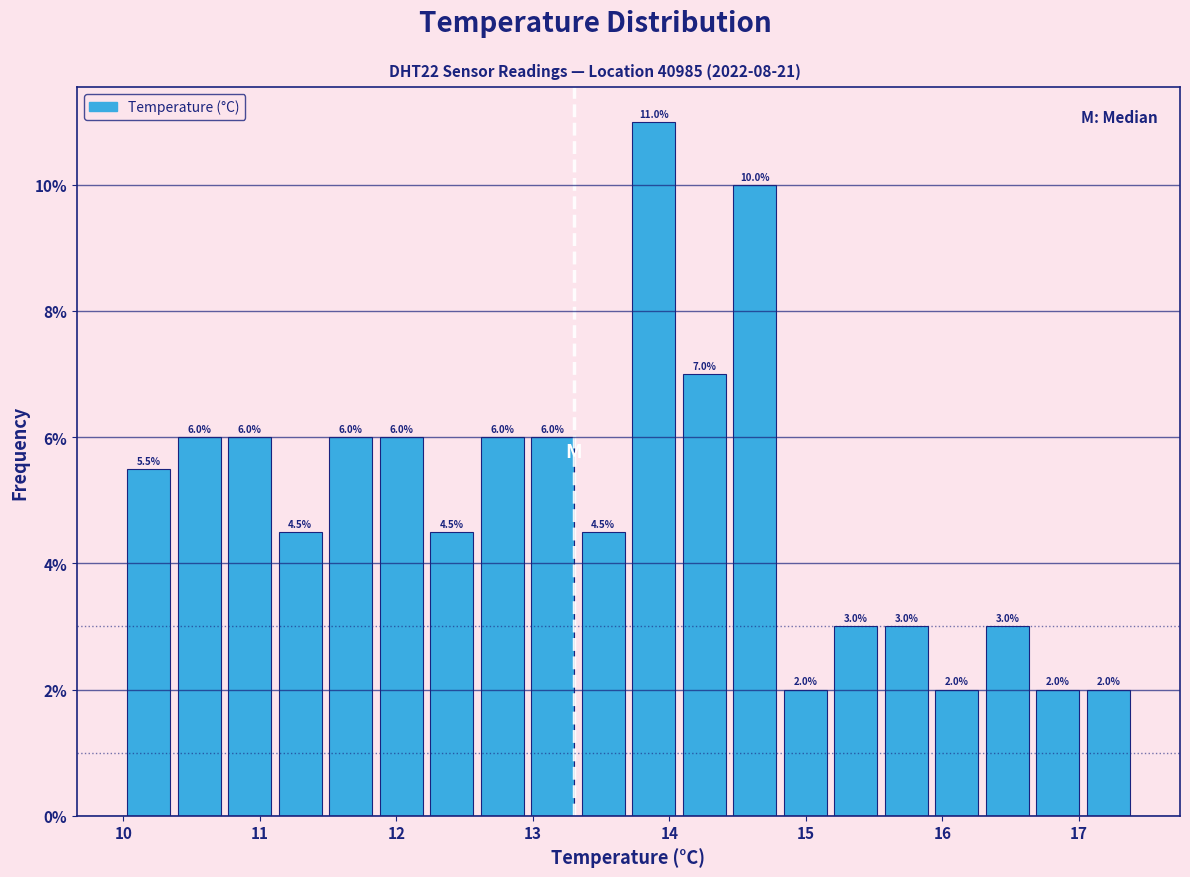

Around what value on the x-axis is the tallest bar? Give the approximate position of its centre, as read against the axis.

13.9